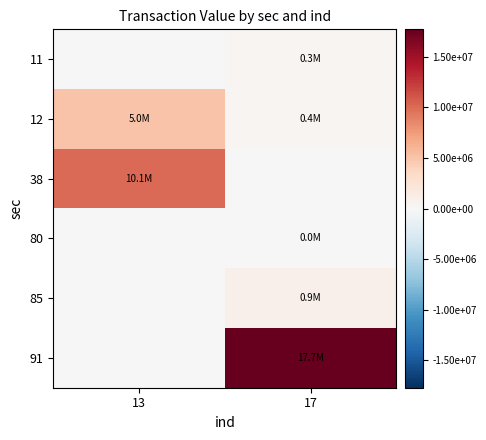

At how many categories does at least one series exceed 4462699?

2